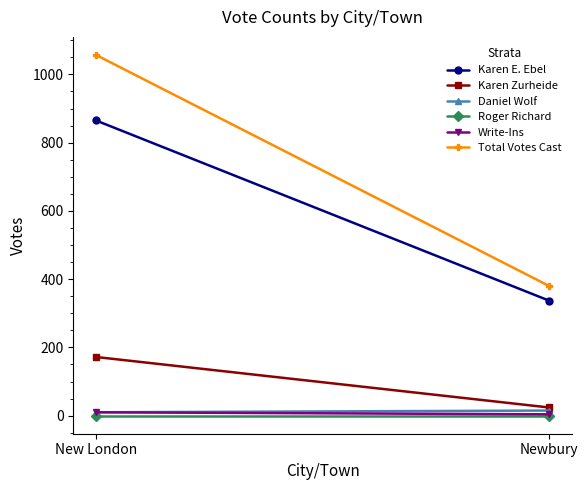

What position from the right is Newbury?

1